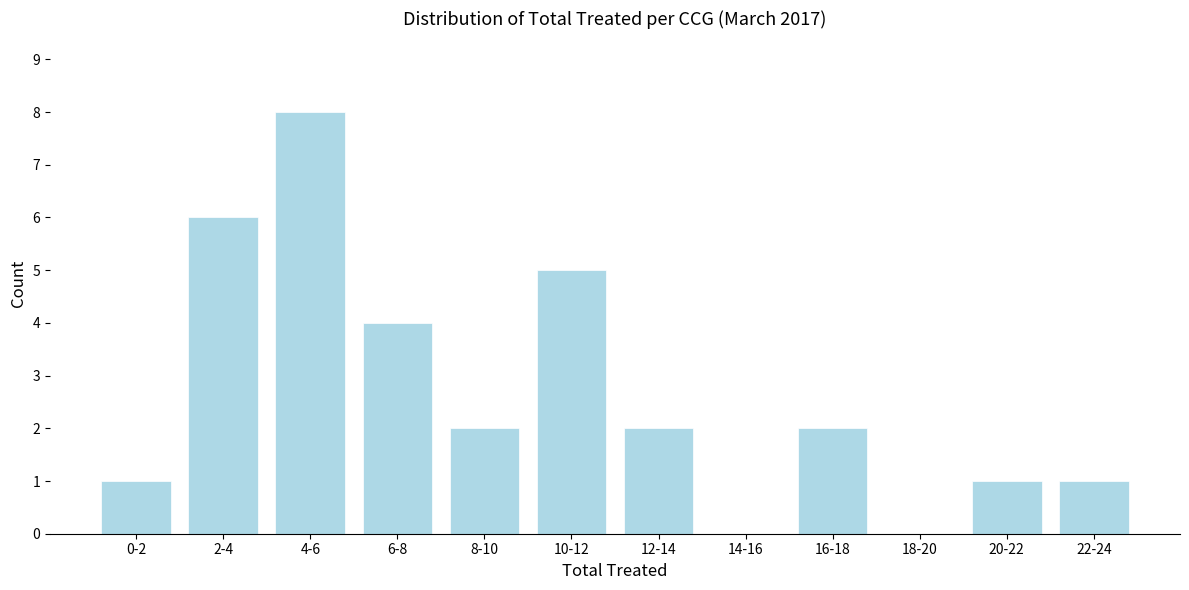

Reading left to right, what are all the values shown in this chart?

0-2=1	2-4=6	4-6=8	6-8=4	8-10=2	10-12=5	12-14=2	14-16=0	16-18=2	18-20=0	20-22=1	22-24=1